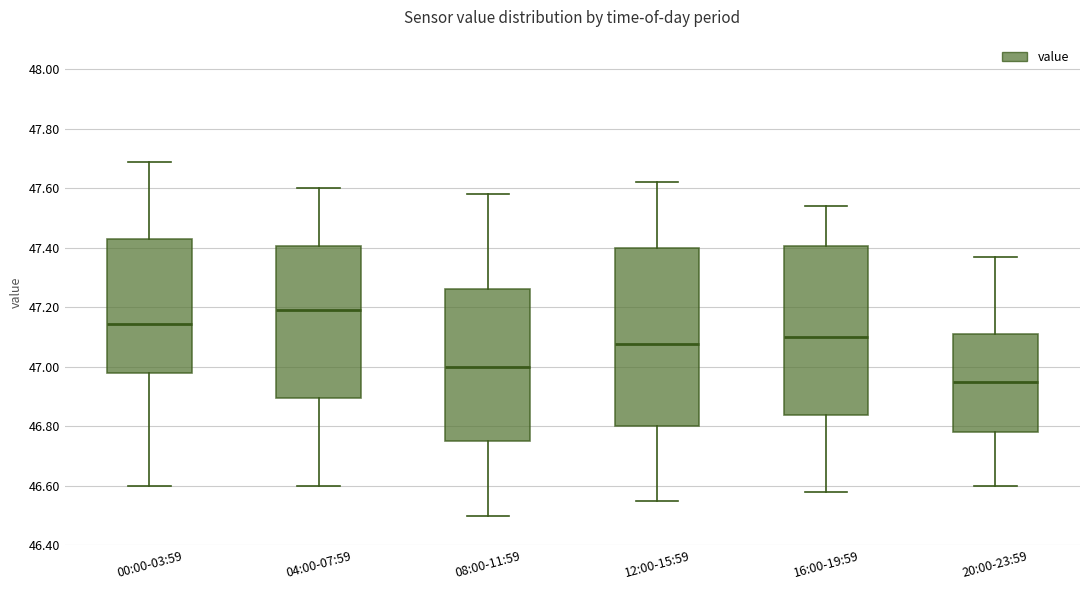

Reading left to right, read every box against the y-axis: the position of its median line, the range the box covers, and the ends of its whiskers. The values are not printed on the chart, so give them approximately, as read against the axis.

00:00-03:59: median 47.14, box 46.98 to 47.44, whiskers 46.60 to 47.70
04:00-07:59: median 47.20, box 46.90 to 47.40, whiskers 46.60 to 47.60
08:00-11:59: median 47.00, box 46.76 to 47.26, whiskers 46.50 to 47.58
12:00-15:59: median 47.08, box 46.80 to 47.40, whiskers 46.56 to 47.62
16:00-19:59: median 47.10, box 46.84 to 47.40, whiskers 46.58 to 47.54
20:00-23:59: median 46.96, box 46.78 to 47.12, whiskers 46.60 to 47.38